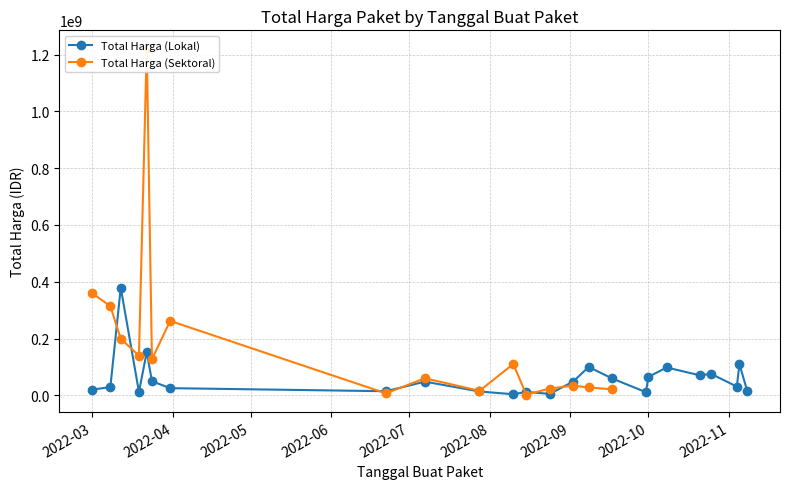

What is the highest value of the Total Harga (Lokal) series?

379075000